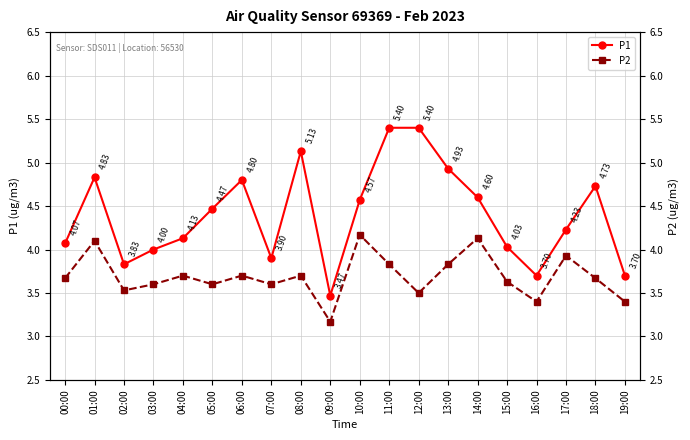

At 06:00, list the series in order from largest to smallest.

P1, P2